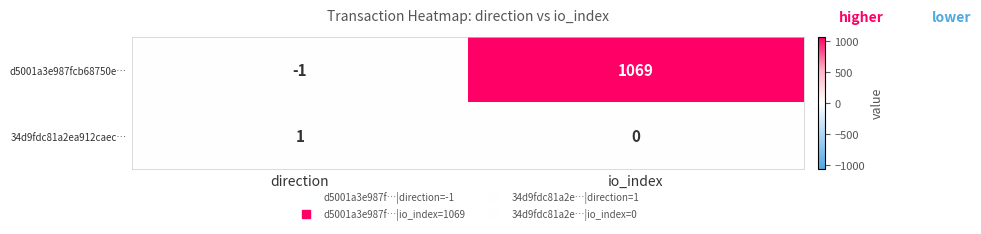

Reading left to right, transcribe all the data shown in this chart.

d5001a3e987fcb68750e…: direction=-1	io_index=1069
34d9fdc81a2ea912caec…: direction=1	io_index=0